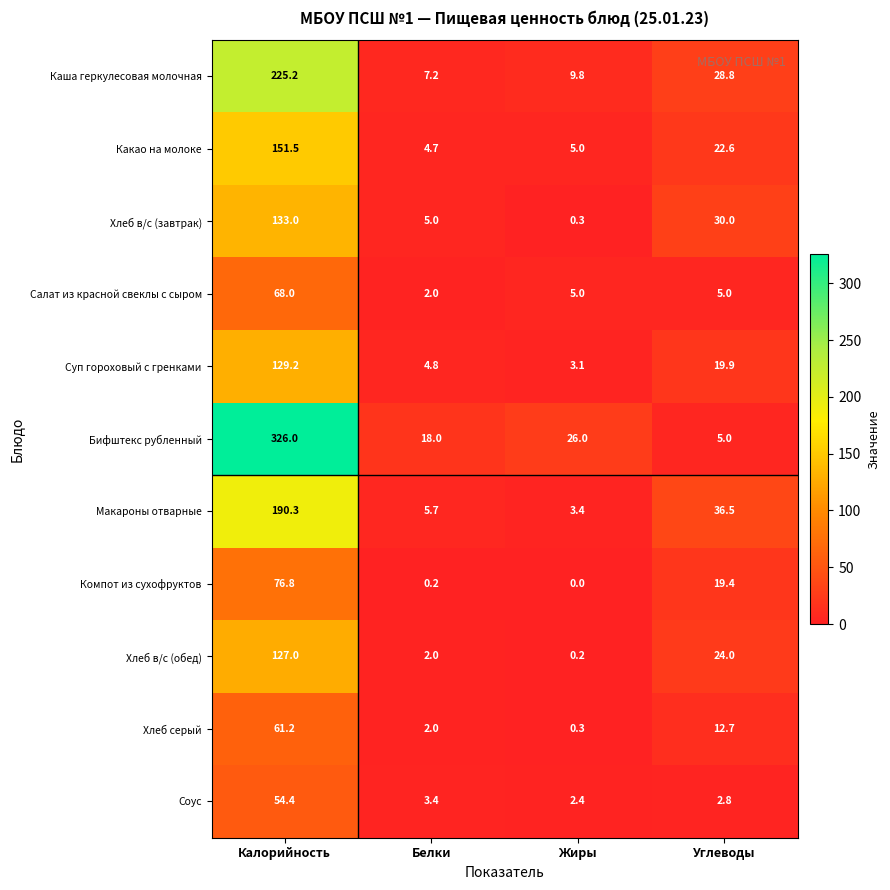

What is the difference between the Соус values at Углеводы and Белки?

0.6